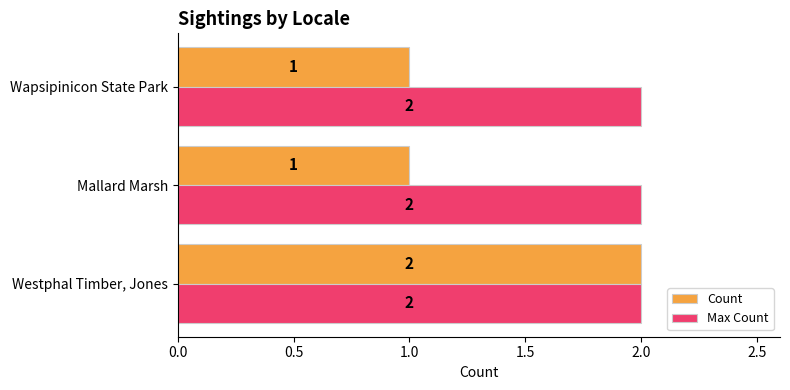

The value of Max Count at Mallard Marsh is 3. True or false?

False